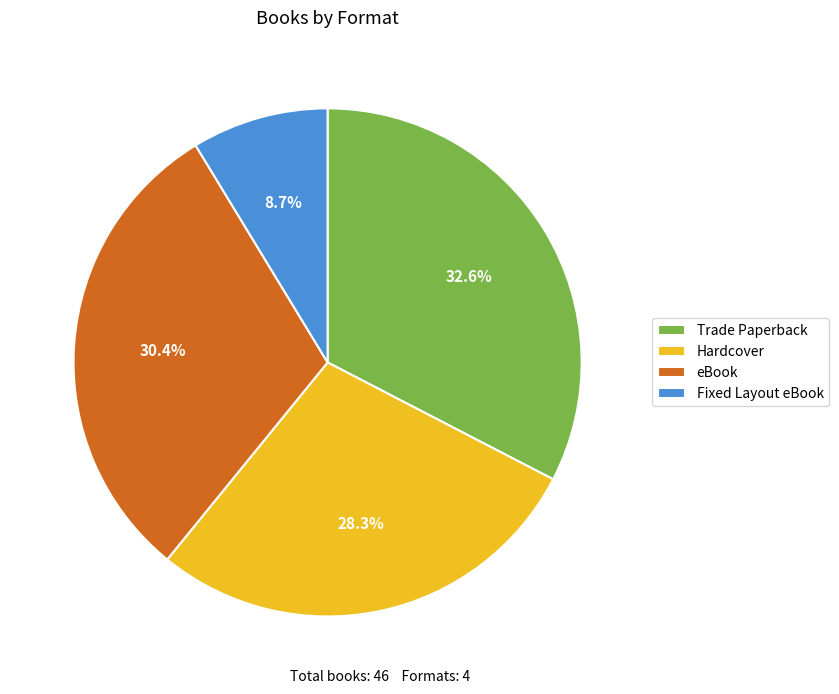

Do Hardcover and eBook together represent more than half of the pie?

Yes